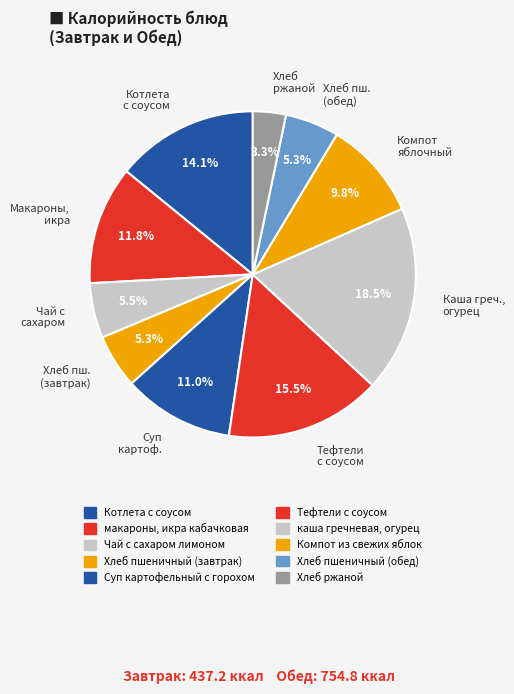

What is the total percentage of Хлеб пш. (завтрак) and Компот яблочный?

15.1%